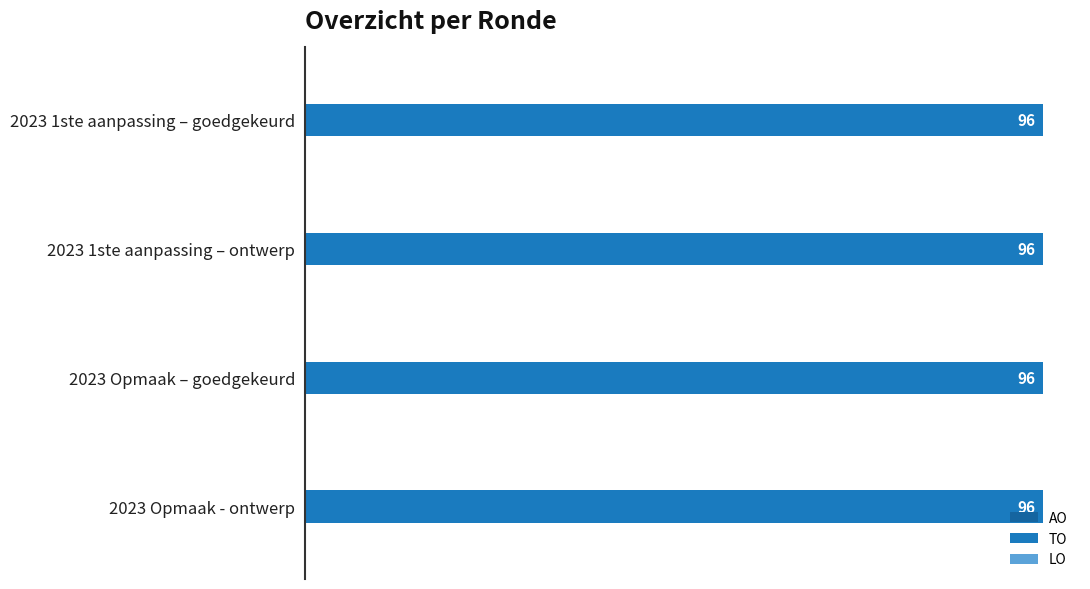

Is it true that TO equals 96 at 2023 Opmaak – goedgekeurd?

True